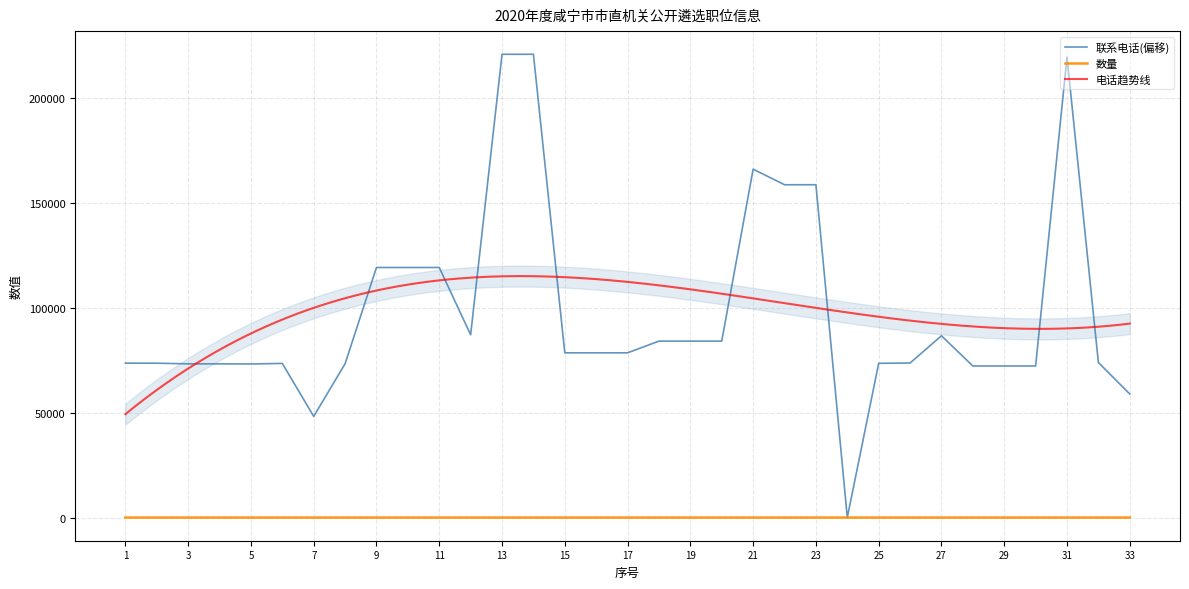

Which category has the highest value across all series?

13